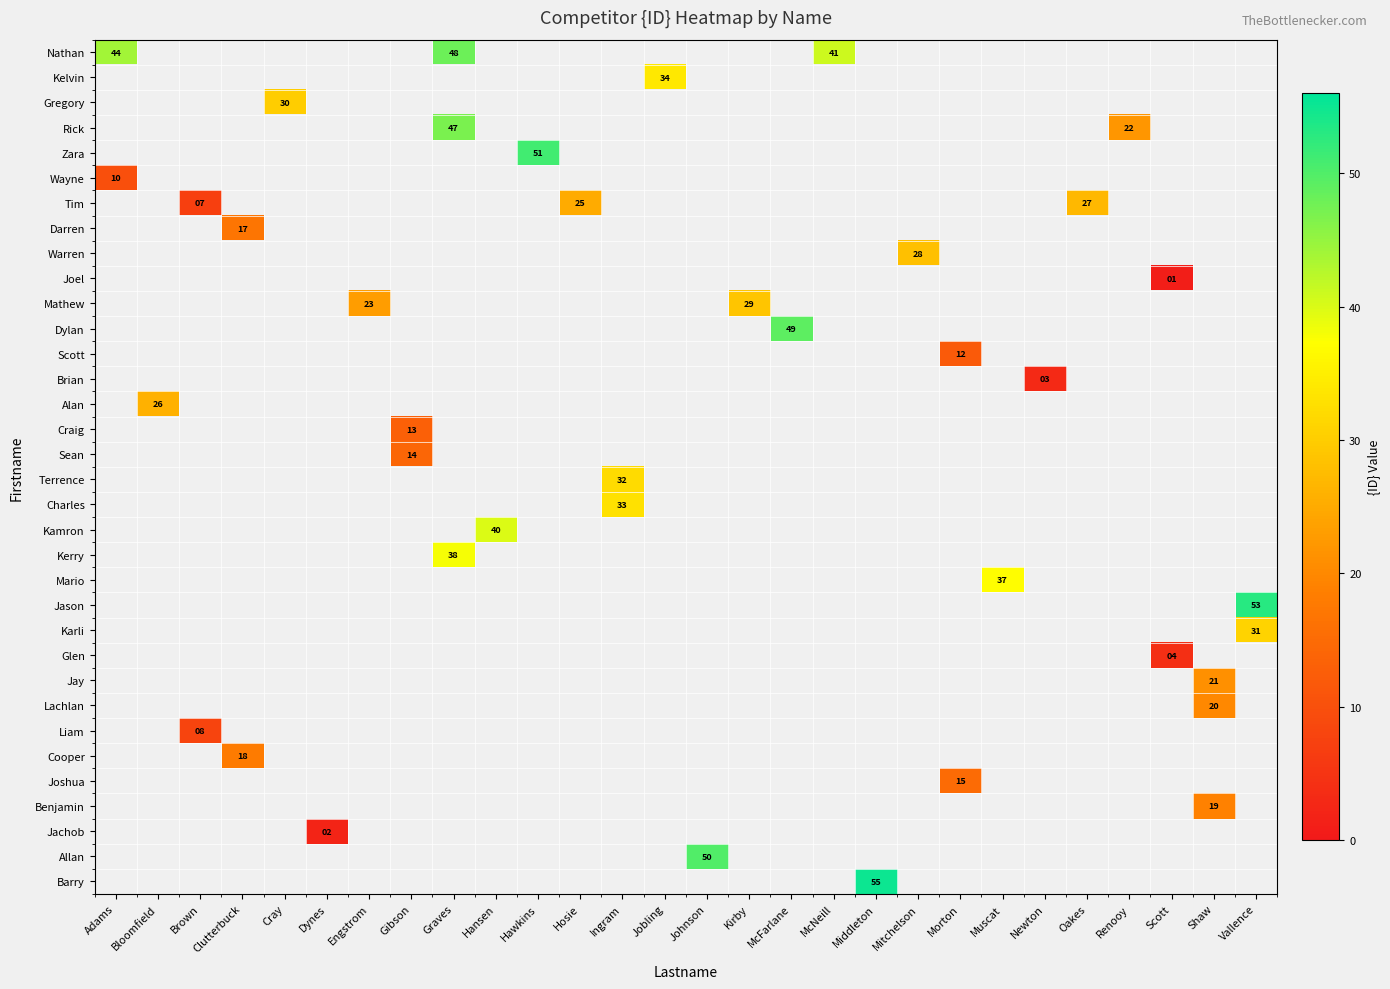

Which label corresponds to the smallest value in the chart?

Scott